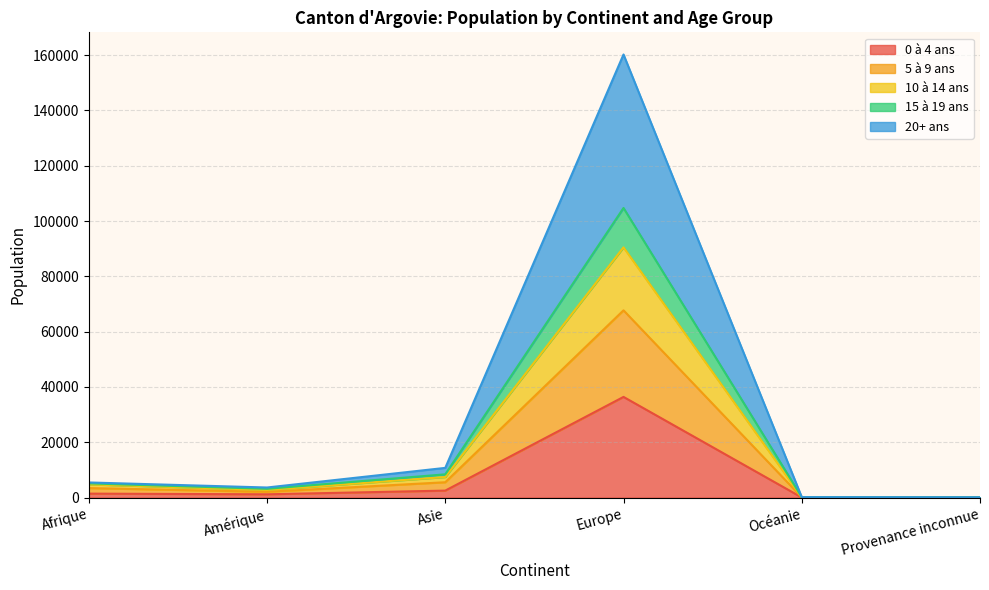

What is the sum of the 15 à 19 ans values at Provenance inconnue and Océanie?

292